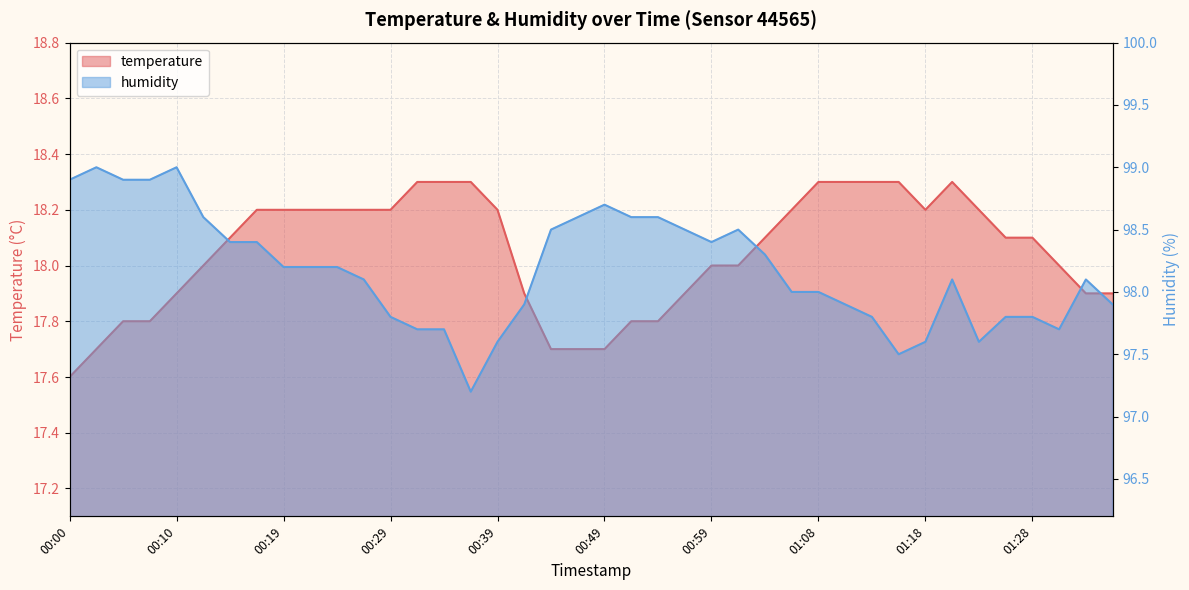

What is the maximum value for temperature?

18.3